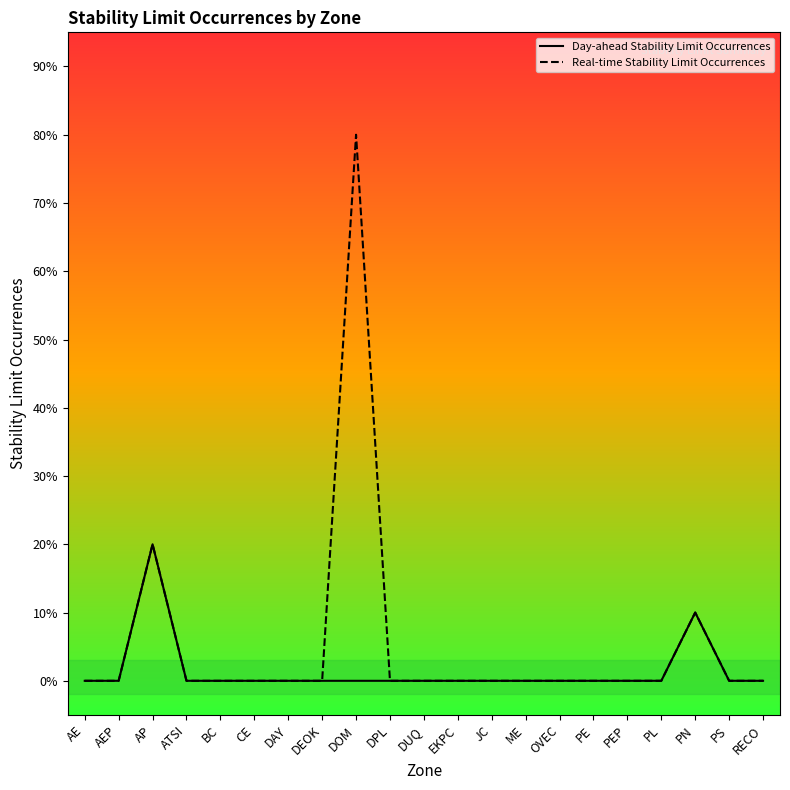

Which series has the widest spread of values?

Real-time Stability Limit Occurrences